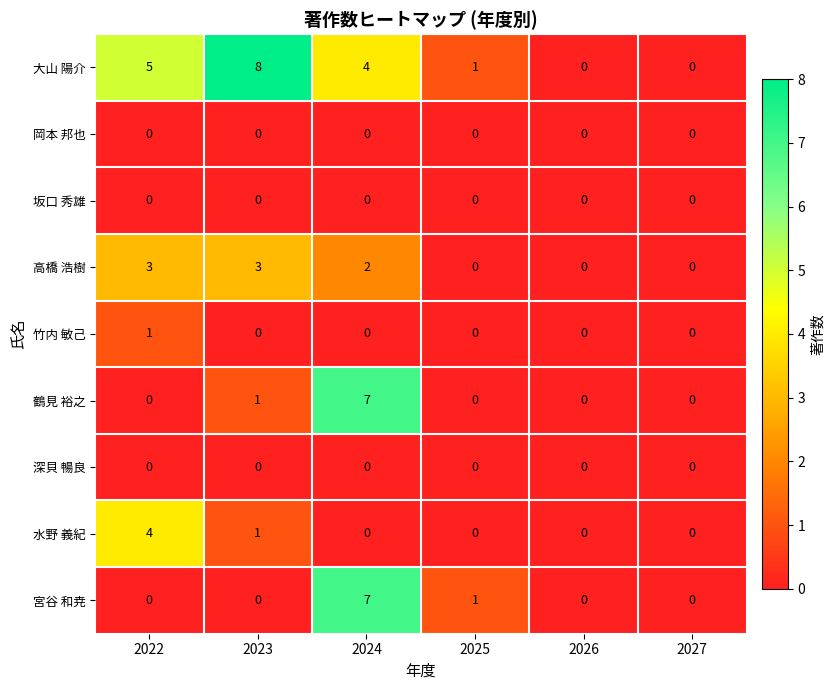

How many 高橋 浩樹 values are between 0 and 3?

6